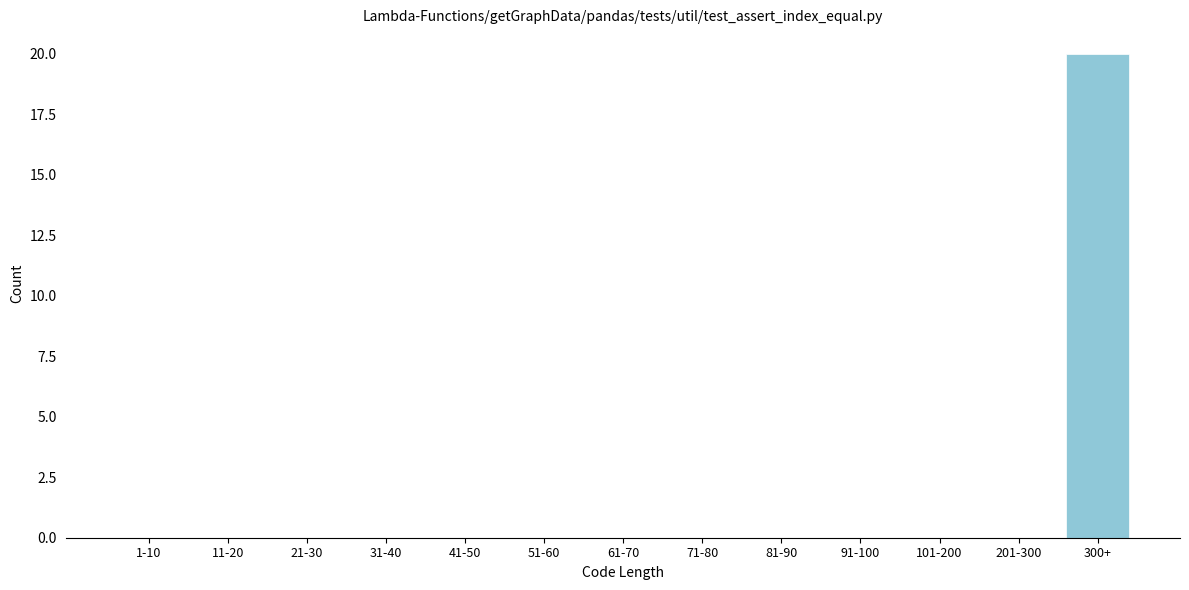

Reading right to left, transcribe all the data shown in this chart.

300+=20	201-300=0	101-200=0	91-100=0	81-90=0	71-80=0	61-70=0	51-60=0	41-50=0	31-40=0	21-30=0	11-20=0	1-10=0